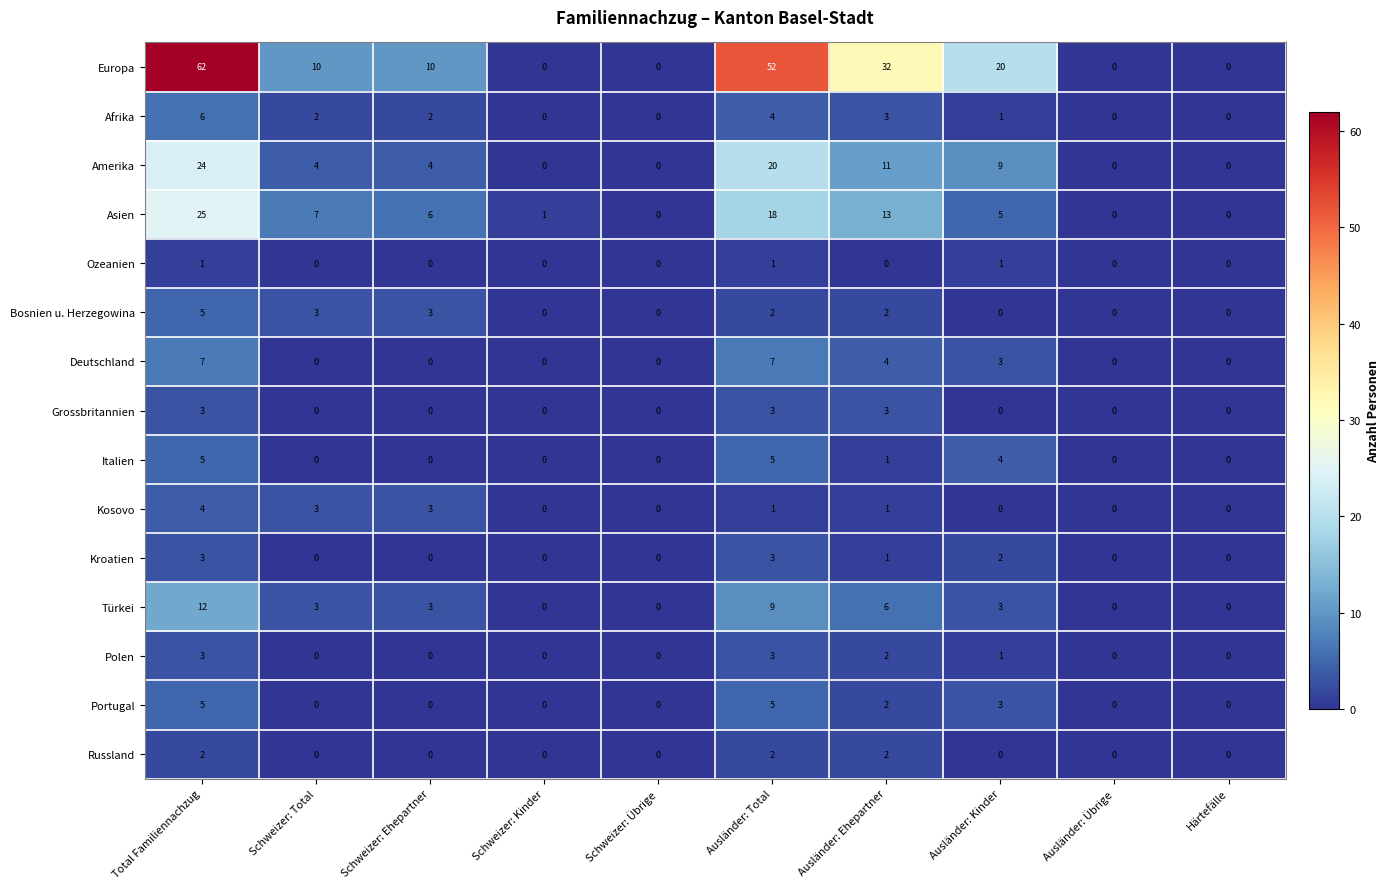

The Asien series shows 0 at Ausländer: Übrige. True or false?

True